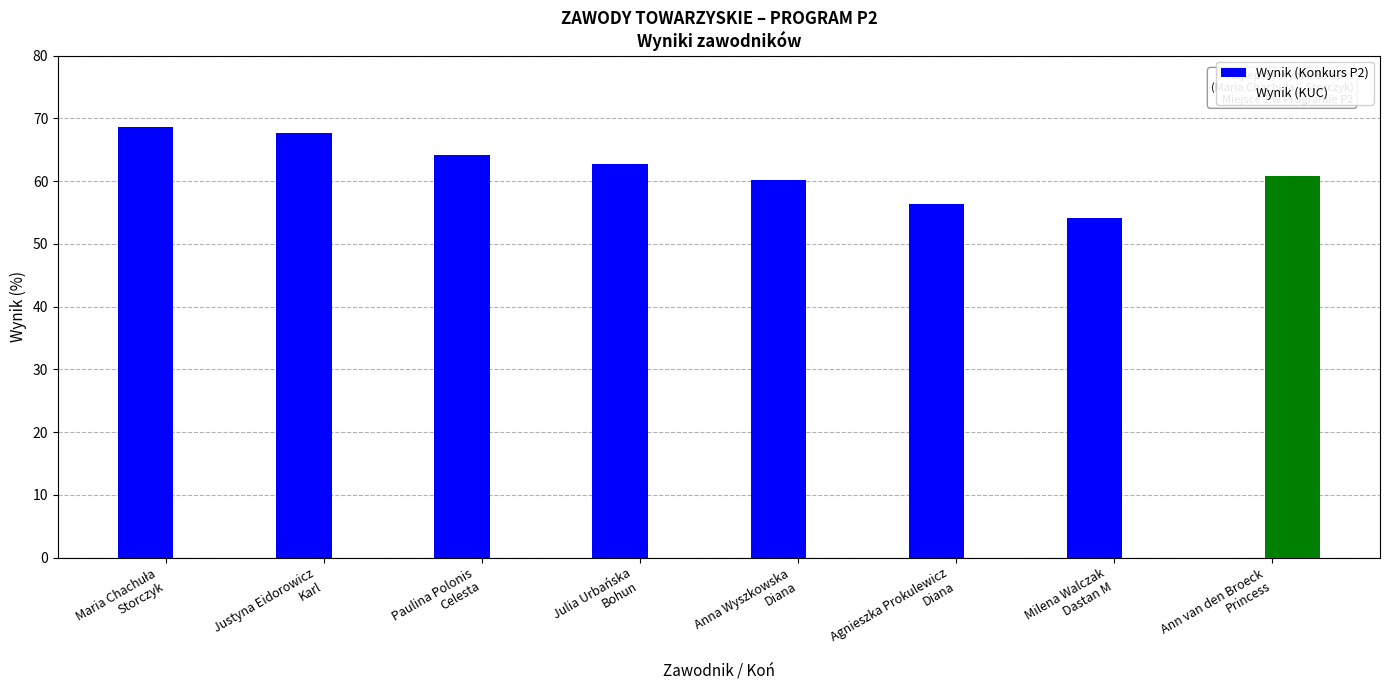

How many distinct data groups are displayed?

2